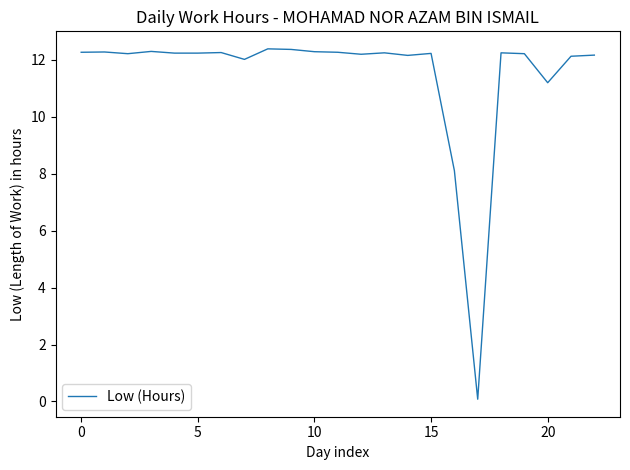

How many lines are shown in the chart?

1